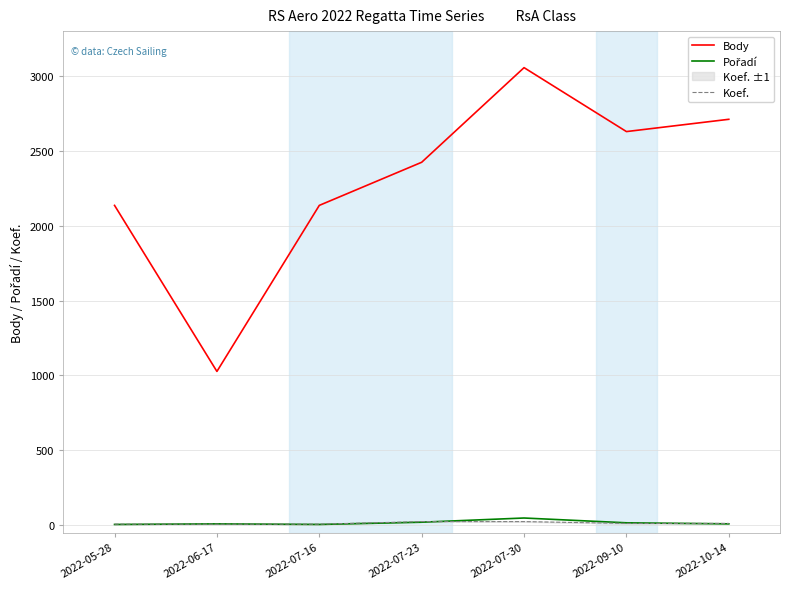

Rank the series by their maximum value, from lowest to highest.

Koef., Pořadí, Body